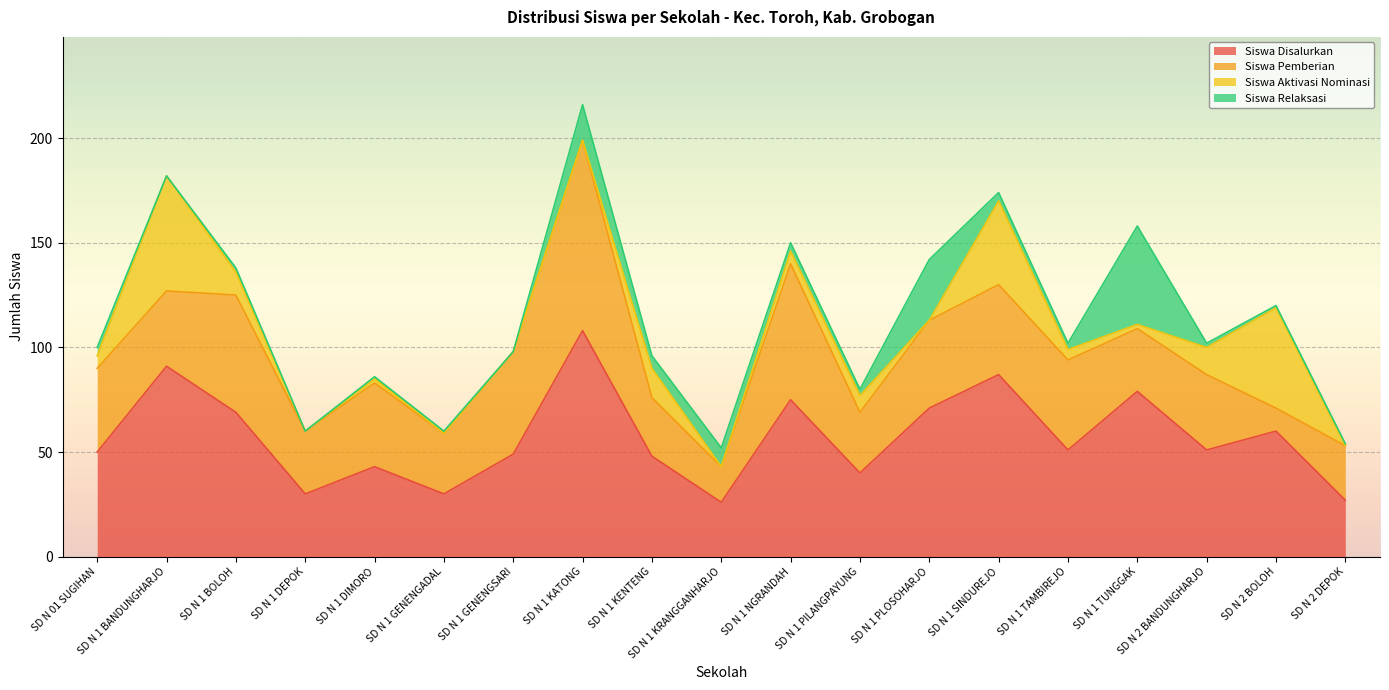

Reading left to right, list all the values displayed in this chart.

Siswa Disalurkan: SD N 01 SUGIHAN=50	SD N 1 BANDUNGHARJO=91	SD N 1 BOLOH=69	SD N 1 DEPOK=30	SD N 1 DIMORO=43	SD N 1 GENENGADAL=30	SD N 1 GENENGSARI=49	SD N 1 KATONG=108	SD N 1 KENTENG=48	SD N 1 KRANGGANHARJO=26	SD N 1 NGRANDAH=75	SD N 1 PILANGPAYUNG=40	SD N 1 PLOSOHARJO=71	SD N 1 SINDUREJO=87	SD N 1 TAMBIREJO=51	SD N 1 TUNGGAK=79	SD N 2 BANDUNGHARJO=51	SD N 2 BOLOH=60	SD N 2 DEPOK=27
Siswa Pemberian: SD N 01 SUGIHAN=40	SD N 1 BANDUNGHARJO=36	SD N 1 BOLOH=56	SD N 1 DEPOK=30	SD N 1 DIMORO=40	SD N 1 GENENGADAL=29	SD N 1 GENENGSARI=49	SD N 1 KATONG=91	SD N 1 KENTENG=28	SD N 1 KRANGGANHARJO=17	SD N 1 NGRANDAH=65	SD N 1 PILANGPAYUNG=29	SD N 1 PLOSOHARJO=42	SD N 1 SINDUREJO=43	SD N 1 TAMBIREJO=43	SD N 1 TUNGGAK=30	SD N 2 BANDUNGHARJO=36	SD N 2 BOLOH=11	SD N 2 DEPOK=26
Siswa Aktivasi Nominasi: SD N 01 SUGIHAN=6	SD N 1 BANDUNGHARJO=55	SD N 1 BOLOH=11	SD N 1 DEPOK=0	SD N 1 DIMORO=2	SD N 1 GENENGADAL=0	SD N 1 GENENGSARI=0	SD N 1 KATONG=0	SD N 1 KENTENG=14	SD N 1 KRANGGANHARJO=0	SD N 1 NGRANDAH=6	SD N 1 PILANGPAYUNG=8	SD N 1 PLOSOHARJO=0	SD N 1 SINDUREJO=40	SD N 1 TAMBIREJO=5	SD N 1 TUNGGAK=2	SD N 2 BANDUNGHARJO=13	SD N 2 BOLOH=48	SD N 2 DEPOK=0
Siswa Relaksasi: SD N 01 SUGIHAN=4	SD N 1 BANDUNGHARJO=0	SD N 1 BOLOH=2	SD N 1 DEPOK=0	SD N 1 DIMORO=1	SD N 1 GENENGADAL=1	SD N 1 GENENGSARI=0	SD N 1 KATONG=17	SD N 1 KENTENG=6	SD N 1 KRANGGANHARJO=9	SD N 1 NGRANDAH=4	SD N 1 PILANGPAYUNG=3	SD N 1 PLOSOHARJO=29	SD N 1 SINDUREJO=4	SD N 1 TAMBIREJO=3	SD N 1 TUNGGAK=47	SD N 2 BANDUNGHARJO=2	SD N 2 BOLOH=1	SD N 2 DEPOK=1